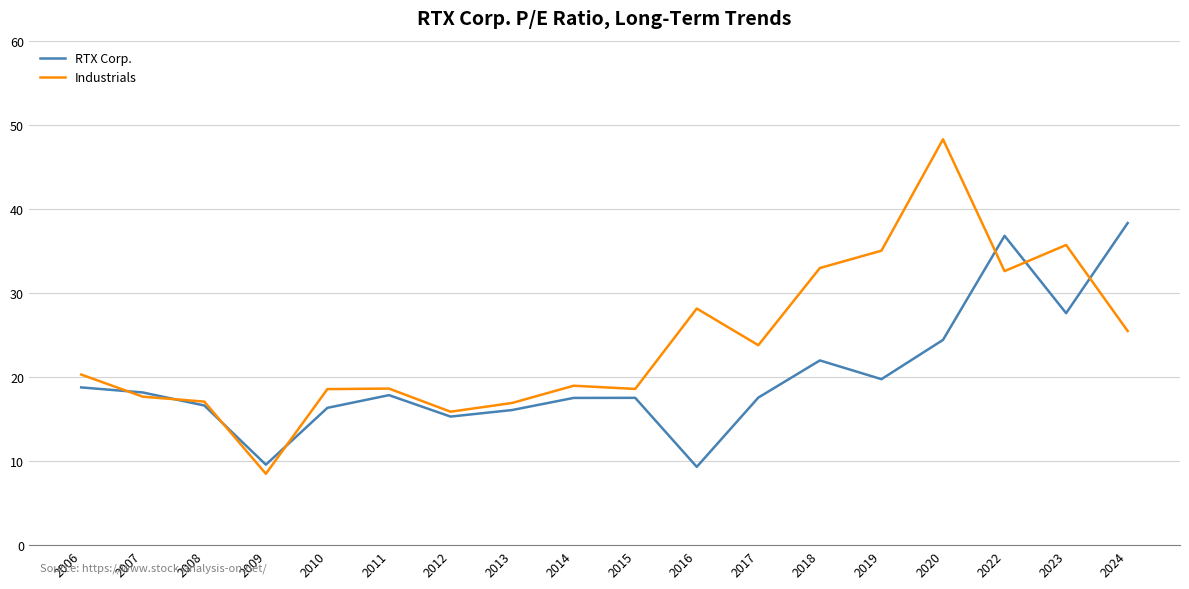

Does the chart have visible grid lines?

Yes